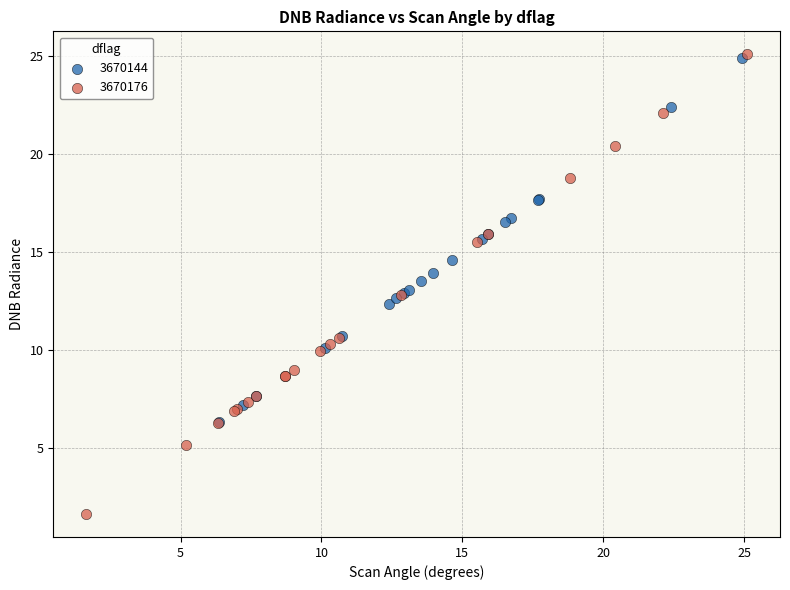

Which series has the largest Y range (max minus min)?

3670176